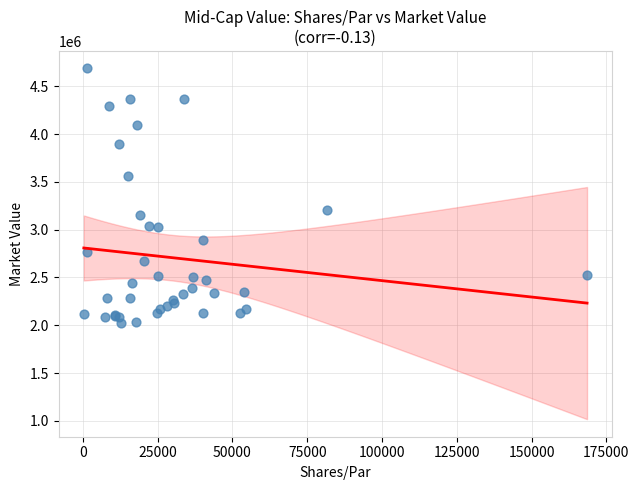

What Y value in the scatter plot is closest to 3353394?

3202796.8